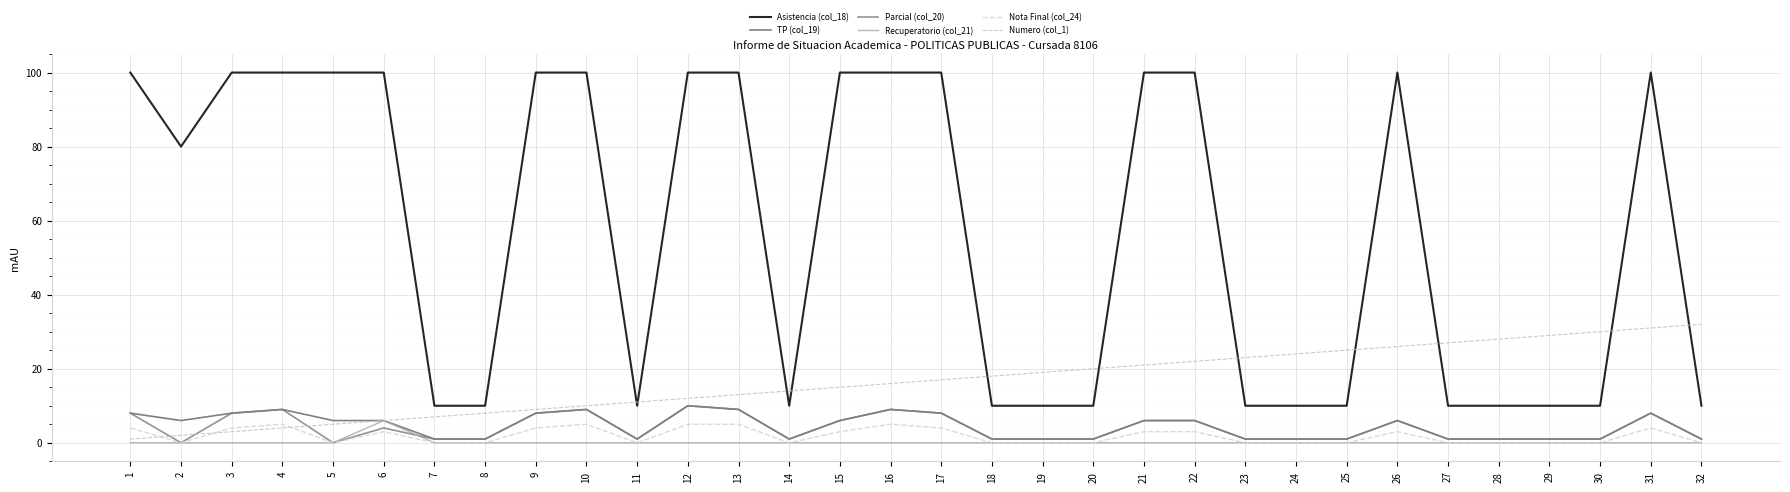

Reading right to left, transcribe all the data shown in this chart.

Asistencia (col_18): 32=10	31=100	30=10	29=10	28=10	27=10	26=100	25=10	24=10	23=10	22=100	21=100	20=10	19=10	18=10	17=100	16=100	15=100	14=10	13=100	12=100	11=10	10=100	9=100	8=10	7=10	6=100	5=100	4=100	3=100	2=80	1=100
TP (col_19): 32=1	31=8	30=1	29=1	28=1	27=1	26=6	25=1	24=1	23=1	22=6	21=6	20=1	19=1	18=1	17=8	16=9	15=6	14=1	13=9	12=10	11=1	10=9	9=8	8=1	7=1	6=6	5=6	4=9	3=8	2=6	1=8
Parcial (col_20): 32=1	31=8	30=1	29=1	28=1	27=1	26=6	25=1	24=1	23=1	22=6	21=6	20=1	19=1	18=1	17=8	16=9	15=6	14=1	13=9	12=10	11=1	10=9	9=8	8=1	7=1	6=4	5=0	4=9	3=8	2=0	1=8
Recuperatorio (col_21): 32=0	31=0	30=0	29=0	28=0	27=0	26=0	25=0	24=0	23=0	22=0	21=0	20=0	19=0	18=0	17=0	16=0	15=0	14=0	13=0	12=0	11=0	10=0	9=0	8=0	7=0	6=6	5=0	4=0	3=0	2=0	1=0
Nota Final (col_24): 32=0	31=4	30=0	29=0	28=0	27=0	26=3	25=0	24=0	23=0	22=3	21=3	20=0	19=0	18=0	17=4	16=5	15=3	14=0	13=5	12=5	11=0	10=5	9=4	8=0	7=0	6=3	5=0	4=5	3=4	2=0	1=4
Numero (col_1): 32=32	31=31	30=30	29=29	28=28	27=27	26=26	25=25	24=24	23=23	22=22	21=21	20=20	19=19	18=18	17=17	16=16	15=15	14=14	13=13	12=12	11=11	10=10	9=9	8=8	7=7	6=6	5=5	4=4	3=3	2=2	1=1